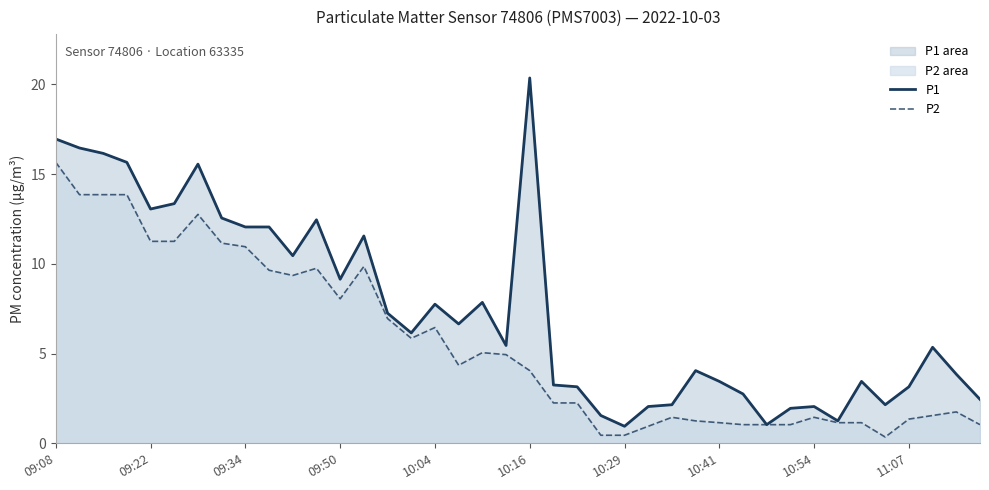

What is the value of the P2 point at the 26th from the left?

0.9